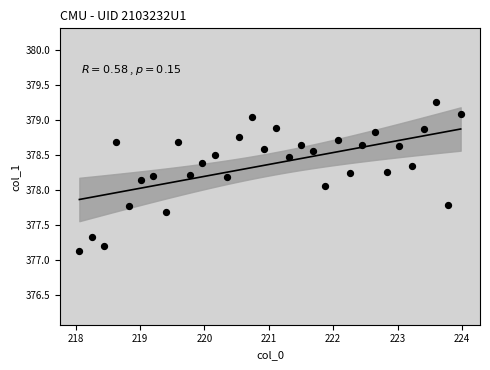

What is the range of X values (max minus min)?

5.9